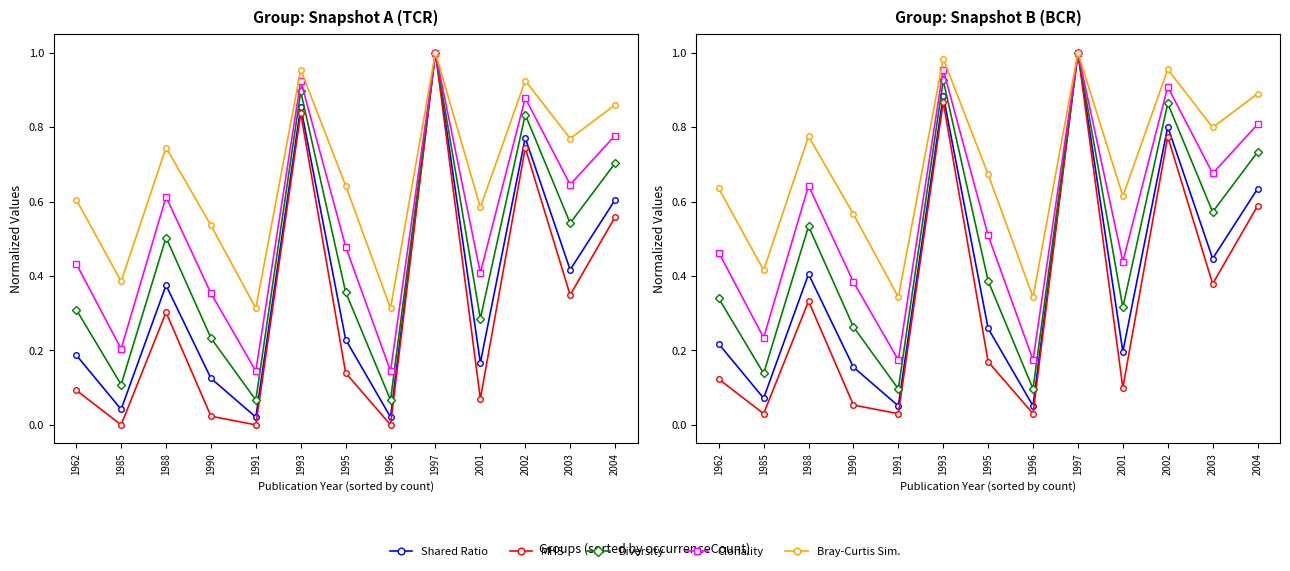

Reading left to right, extract all data points from this chart.

Shared Ratio: 1962=0.2	1985=0.1	1988=0.4	1990=0.2	1991=0.1	1993=0.9	1995=0.3	1996=0.1	1997=1.0	2001=0.2	2002=0.8	2003=0.4	2004=0.6
MHS: 1962=0.1	1985=0.0	1988=0.3	1990=0.1	1991=0.0	1993=0.9	1995=0.2	1996=0.0	1997=1.0	2001=0.1	2002=0.8	2003=0.4	2004=0.6
Diversity: 1962=0.3	1985=0.1	1988=0.5	1990=0.3	1991=0.1	1993=0.9	1995=0.4	1996=0.1	1997=1.0	2001=0.3	2002=0.9	2003=0.6	2004=0.7
Clonality: 1962=0.5	1985=0.2	1988=0.6	1990=0.4	1991=0.2	1993=1.0	1995=0.5	1996=0.2	1997=1.0	2001=0.4	2002=0.9	2003=0.7	2004=0.8
Bray-Curtis Sim.: 1962=0.6	1985=0.4	1988=0.8	1990=0.6	1991=0.3	1993=1.0	1995=0.7	1996=0.3	1997=1.0	2001=0.6	2002=1.0	2003=0.8	2004=0.9